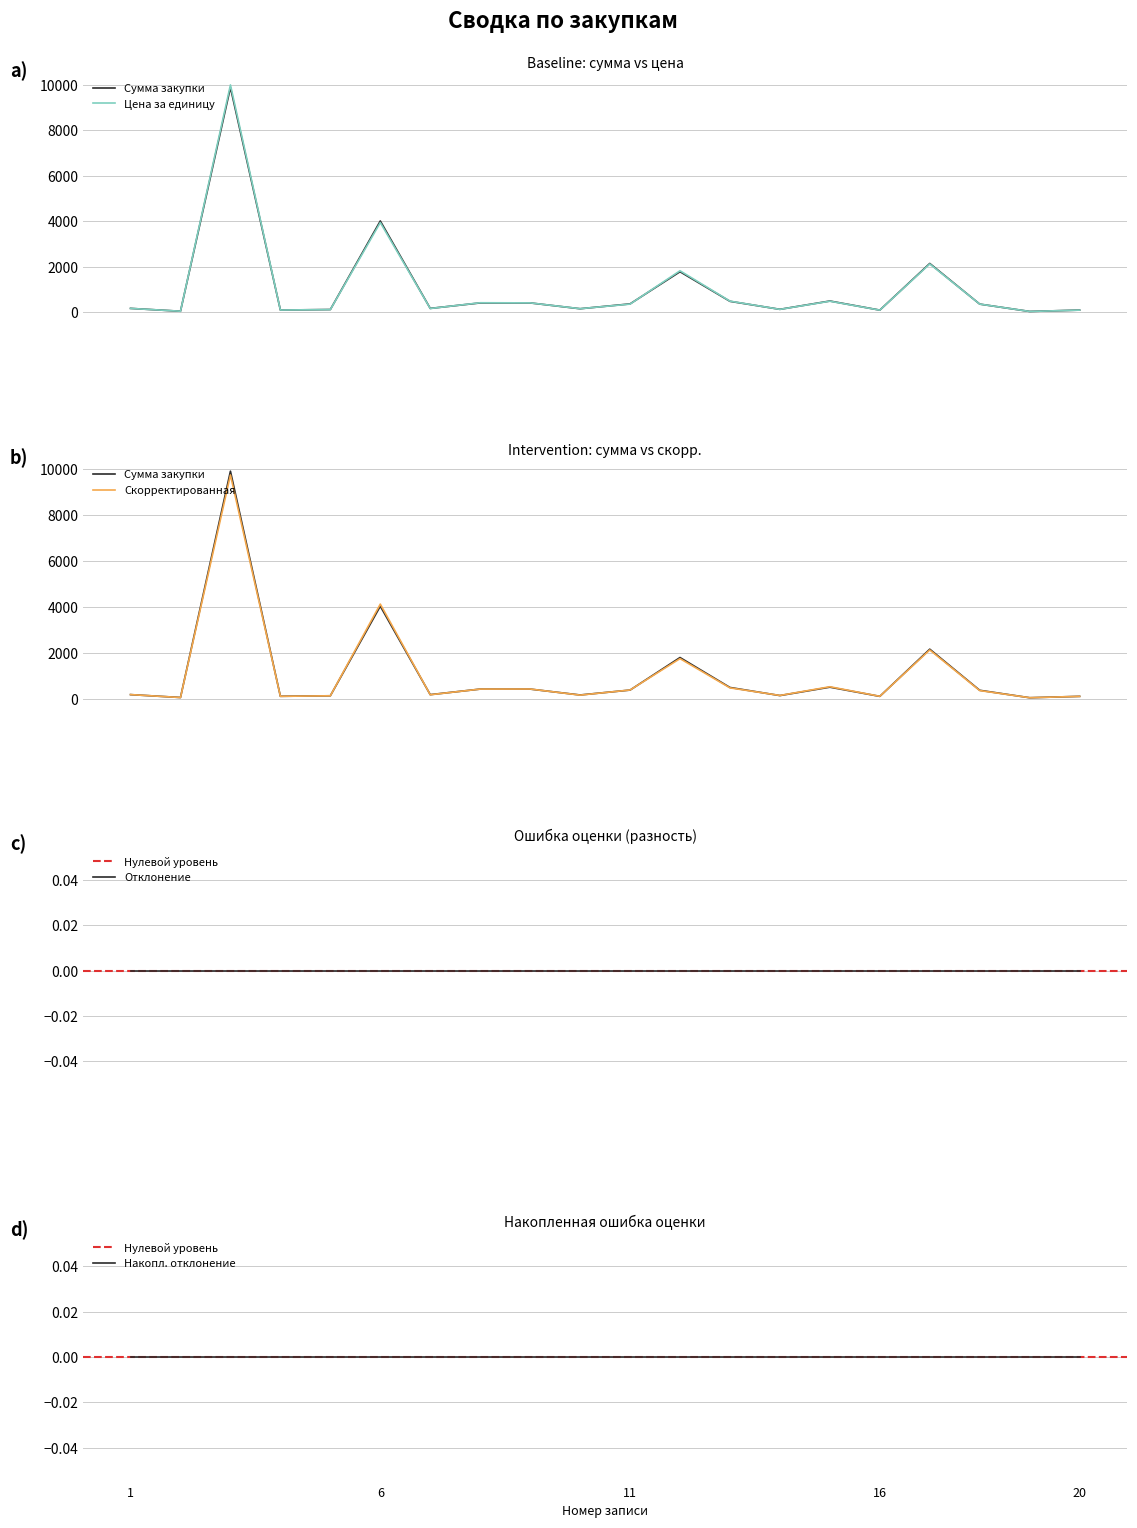

Does the chart have visible grid lines?

Yes